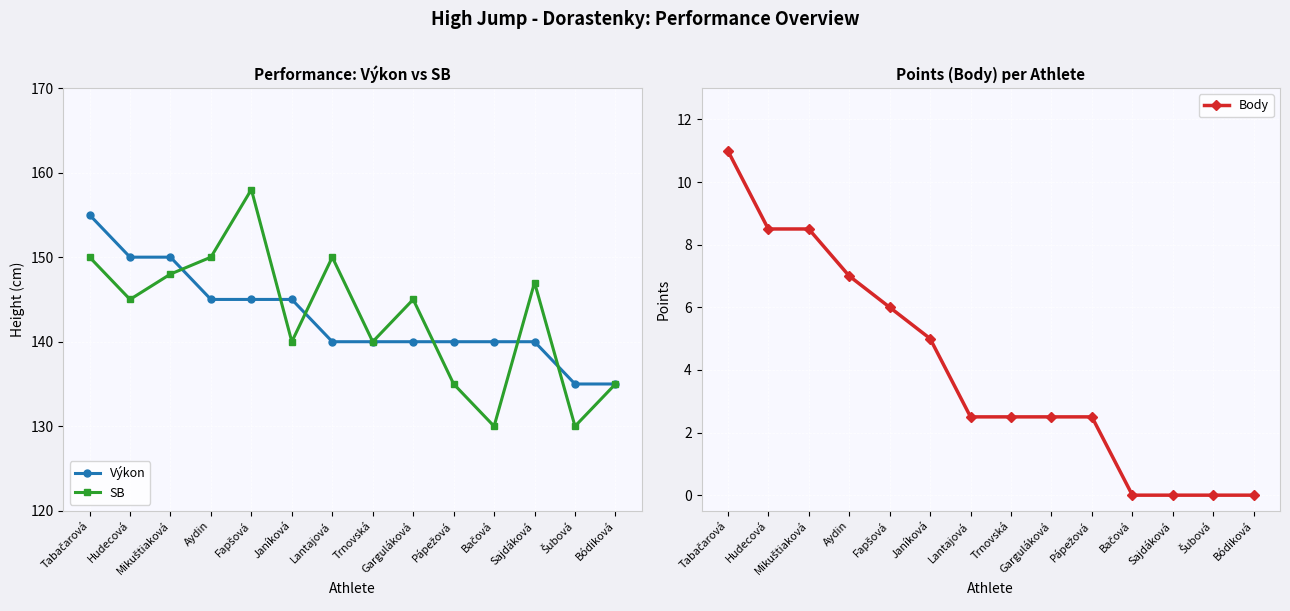

How many values in the Body series exceed 2?

10